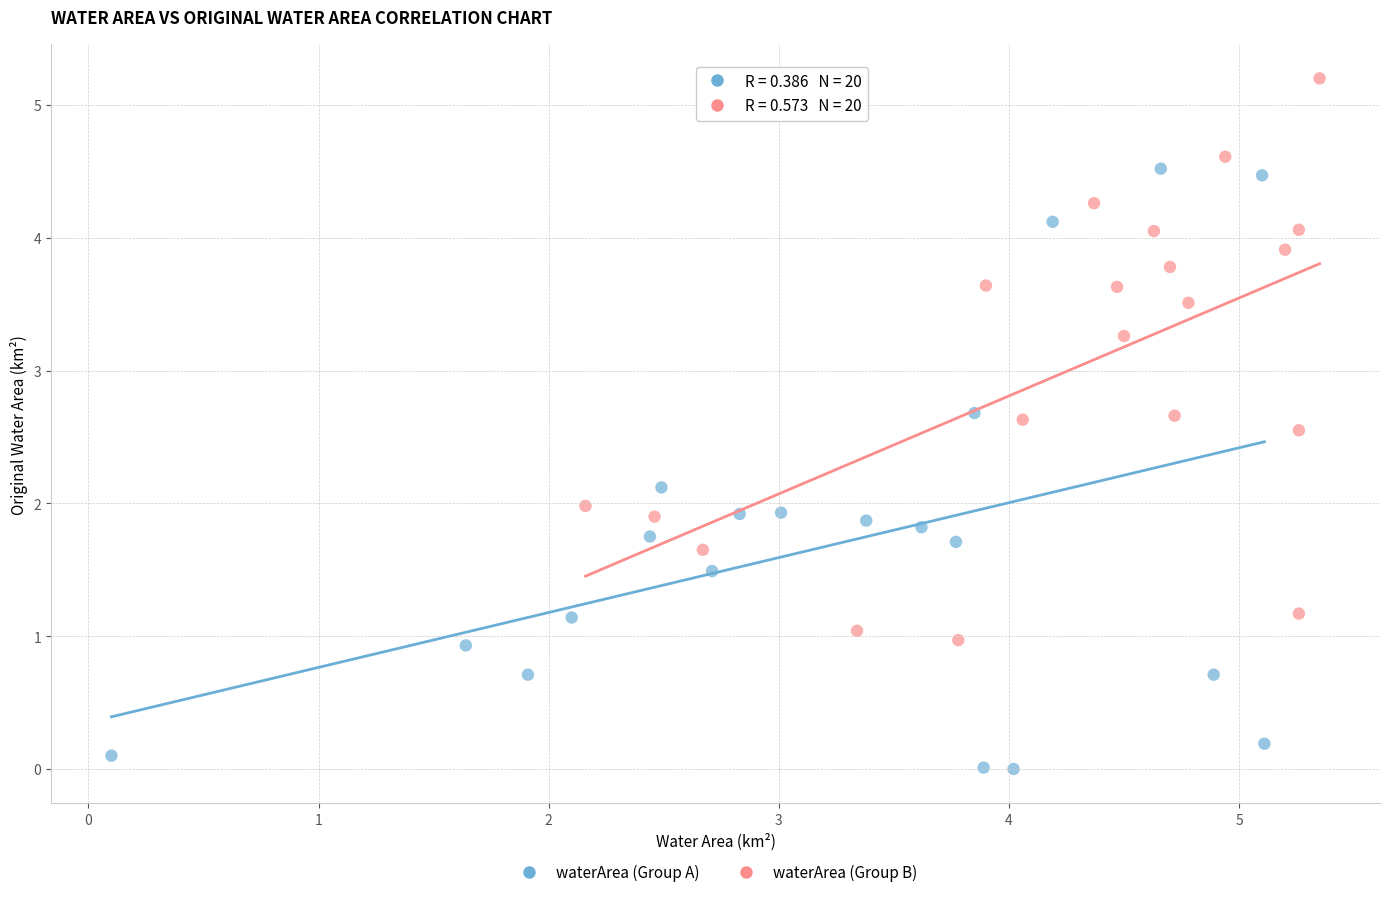

Which series contains the highest Y value?

waterArea (Group B)